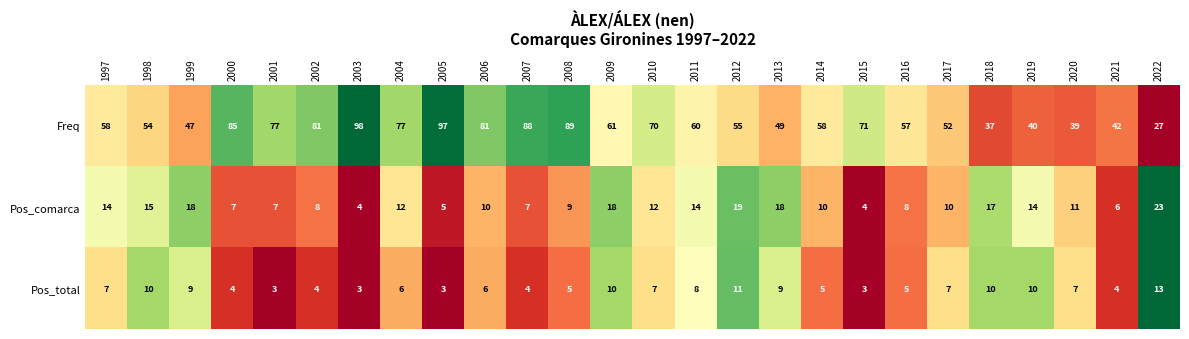

How many distinct data groups are displayed?

3